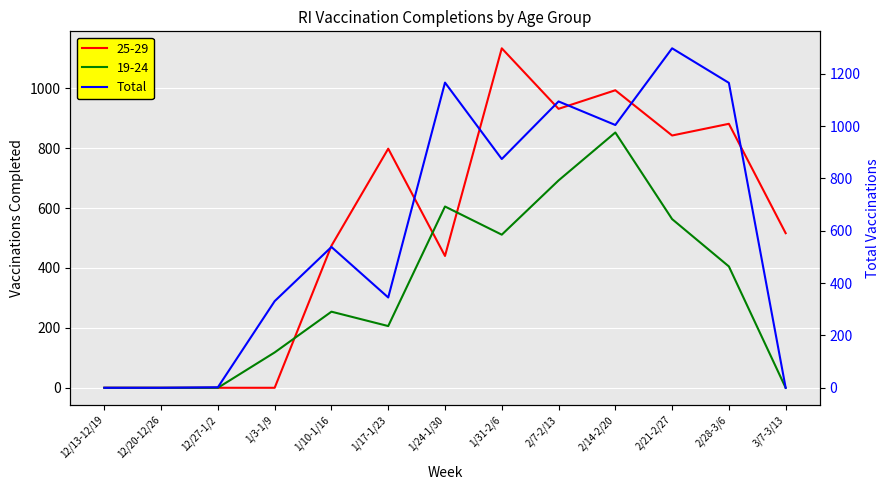

How many interior local peaks (higher than both neighbors) does the data have?

4